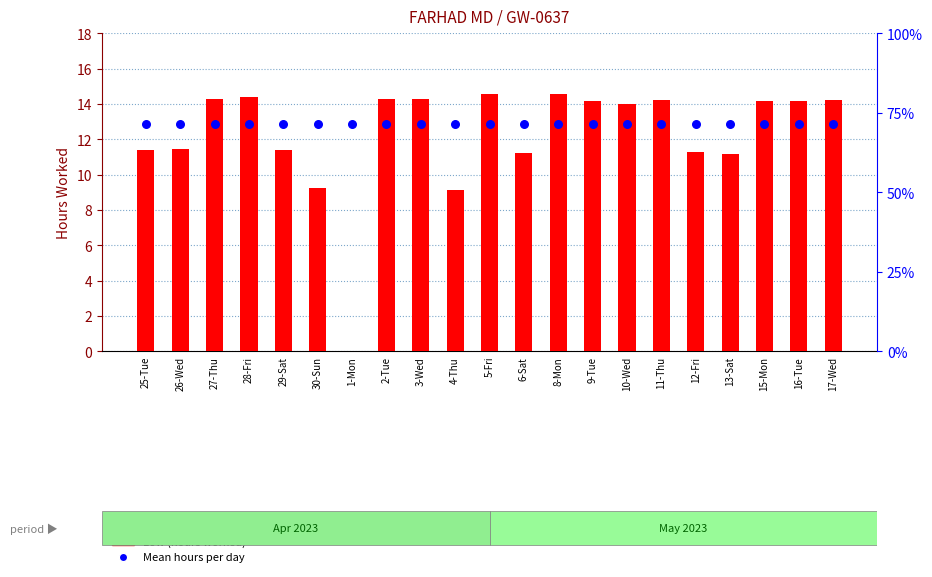

What is the total value across all series at 16-Tue?

27.0